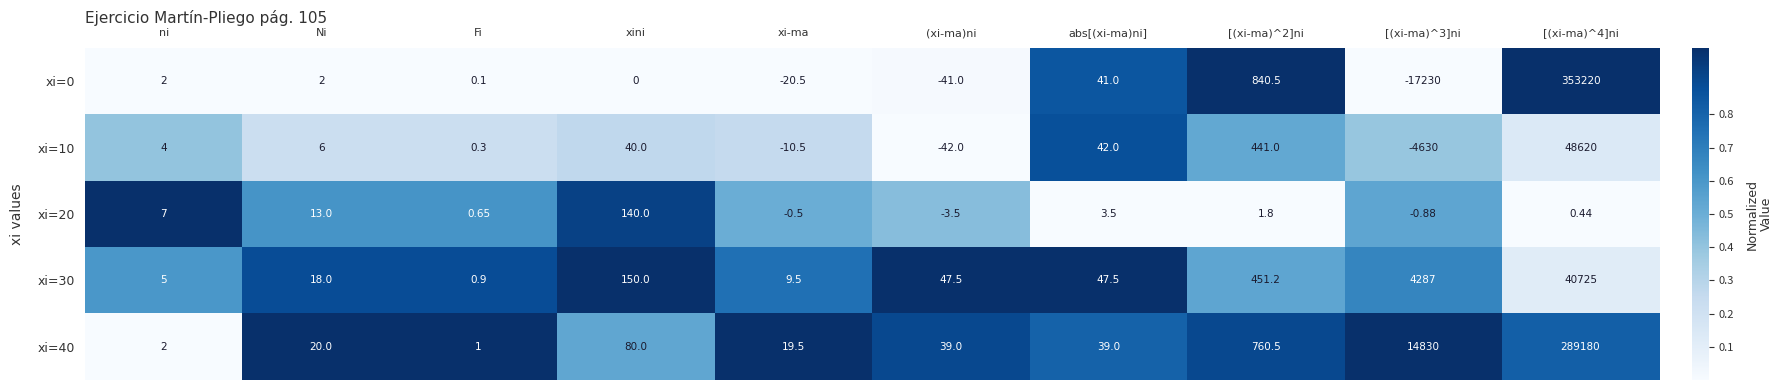

Which category has the lowest value in the xi=20 series?

(xi-ma)ni